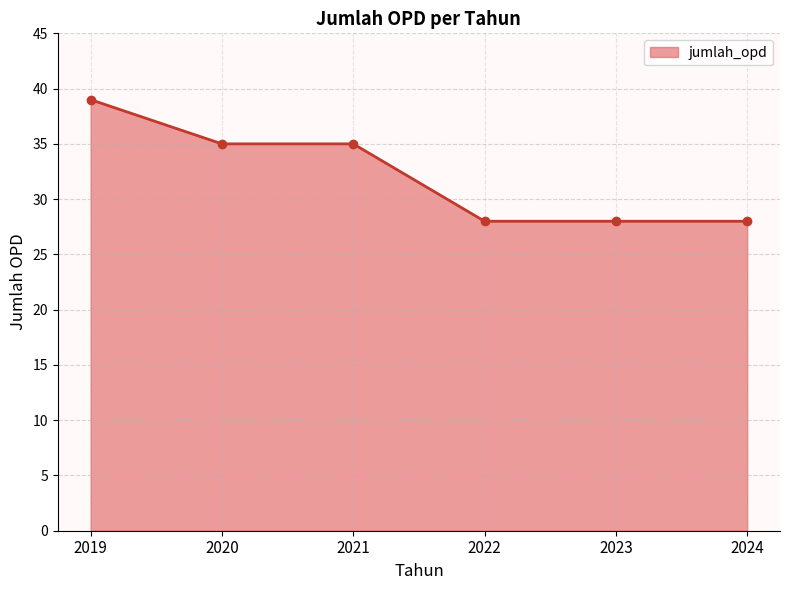

What is the sum of all values?

193